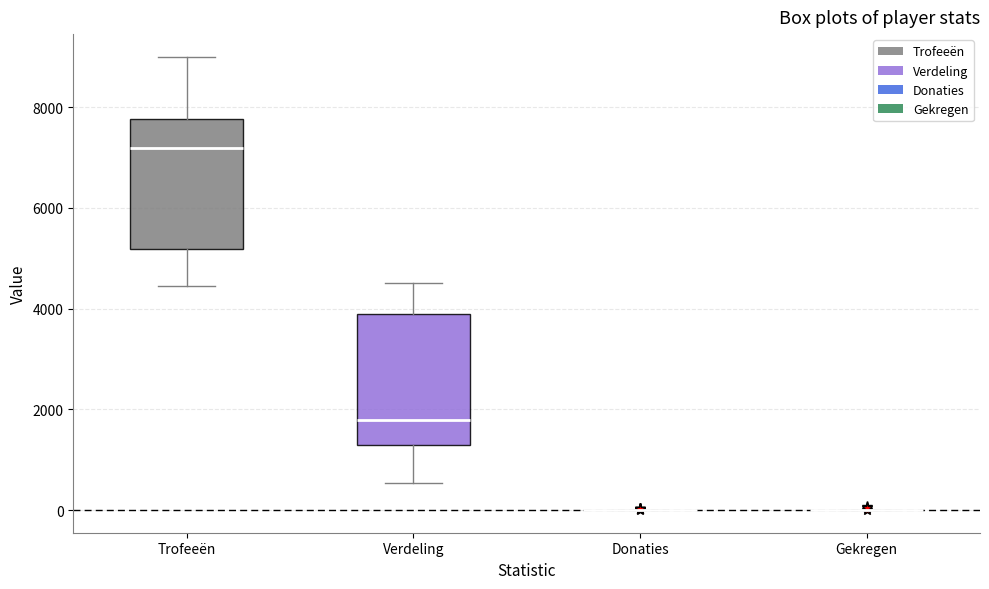

Reading left to right, transcribe this box plot: for each box, give where its median line is, the range the box spans, and where its two whiskers end, as read against the y-axis. The values are not printed on the chart, so give them approximately, as read against the axis.

Trofeeën: median 7200, box 5200 to 7800, whiskers 4400 to 9000
Verdeling: median 1800, box 1200 to 3800, whiskers 600 to 4600
Donaties: box collapsed to a line at 0, whiskers 0 to 0
Gekregen: box collapsed to a line at 0, whiskers 0 to 0